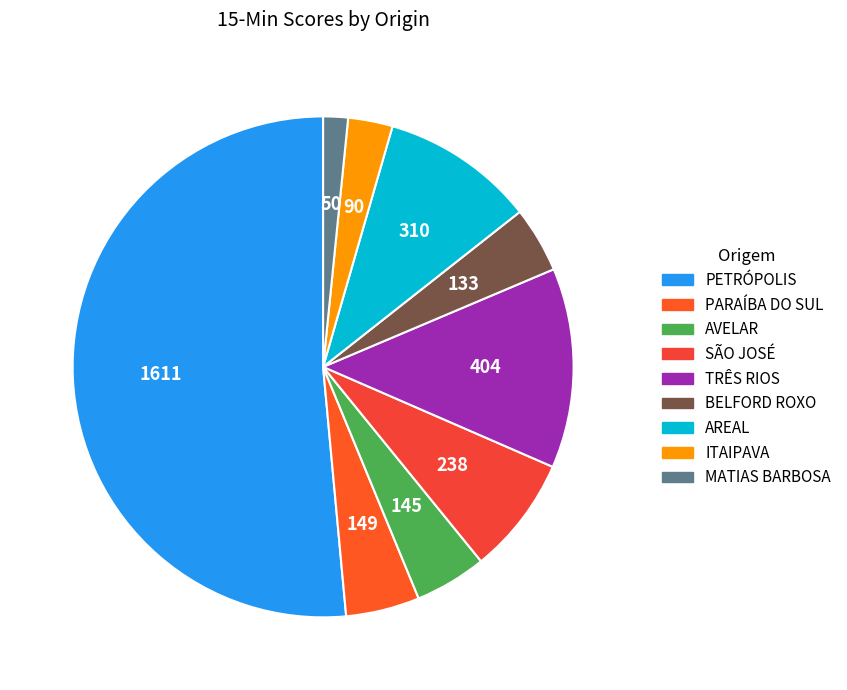

Which slice is the largest?

PETRÓPOLIS